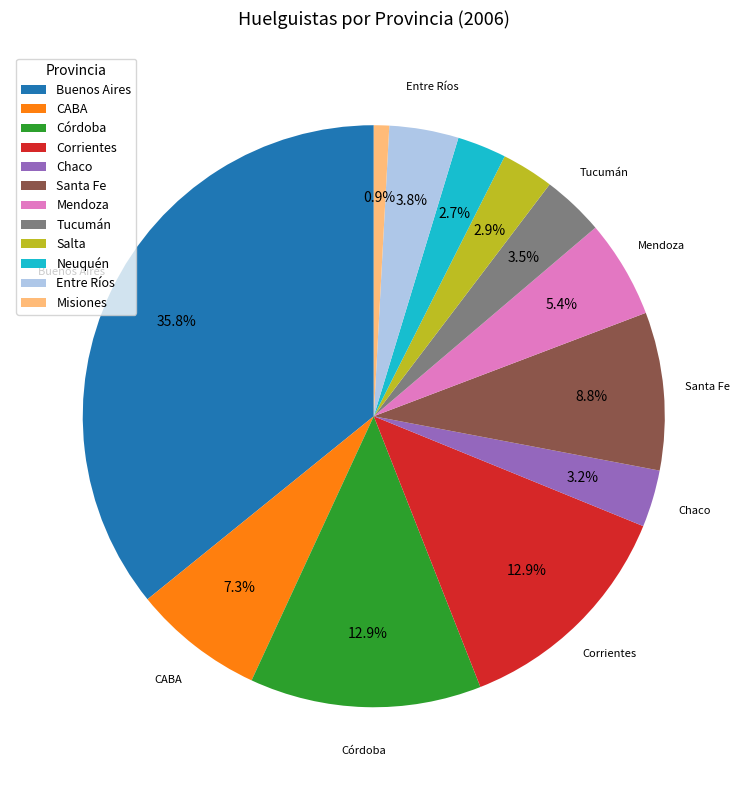

Approximately how many times larger is the value at Chaco compared to Mendoza?

0.6